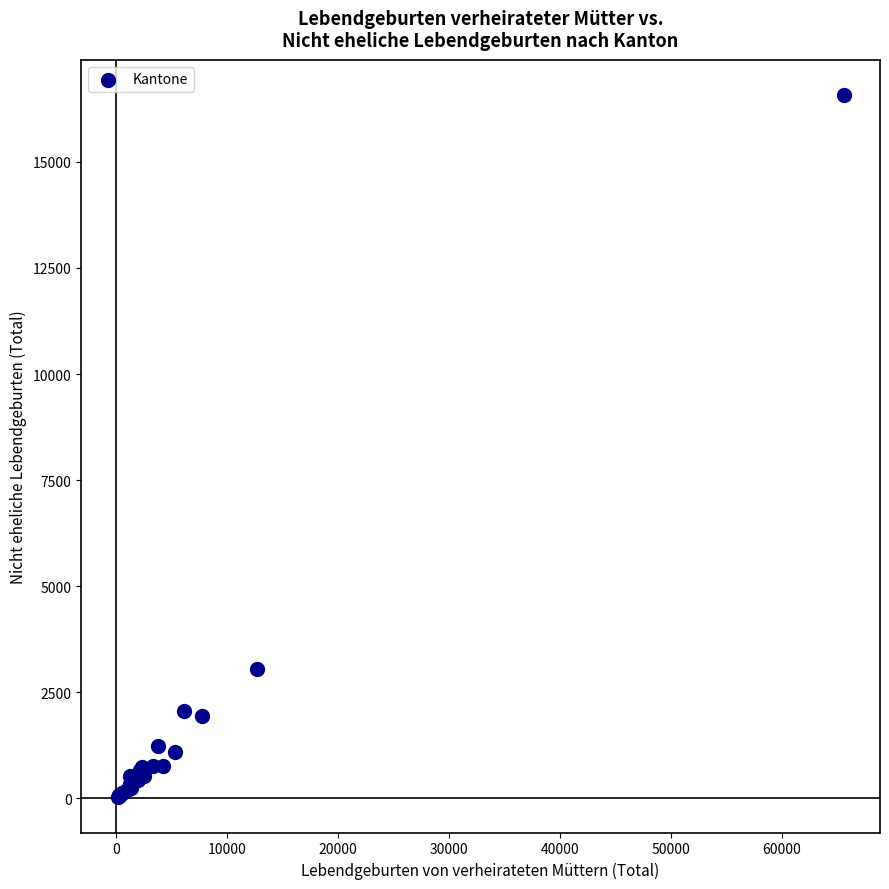

What Y value in the scatter plot is closest to 8298?

3042